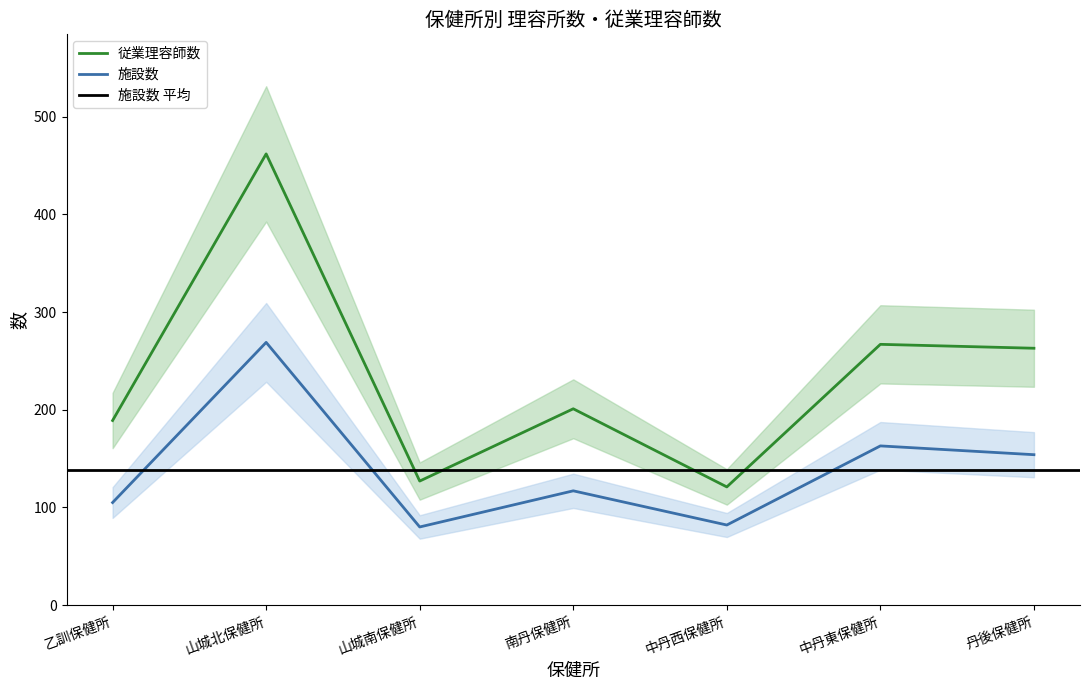

At 南丹保健所, list the series in order from smallest to largest.

施設数, 従業理容師数